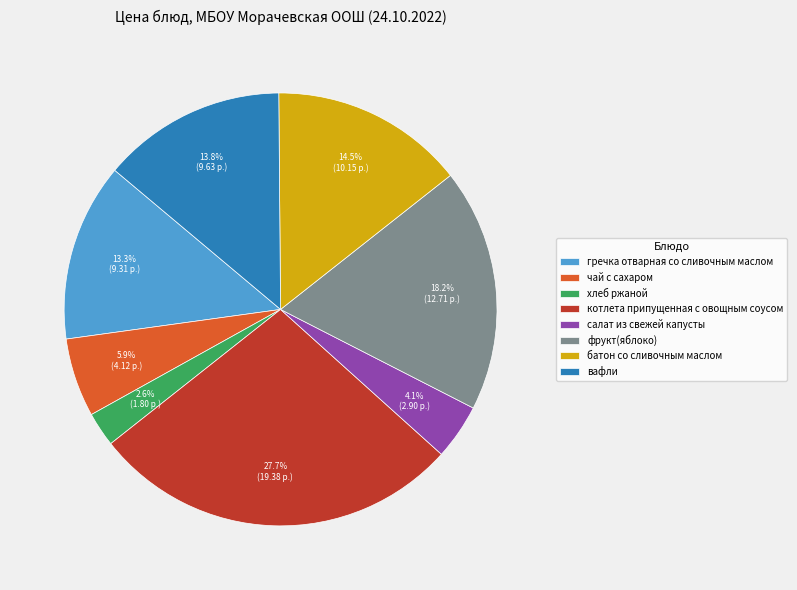

Does батон со сливочным маслом represent more than half of the total?

No